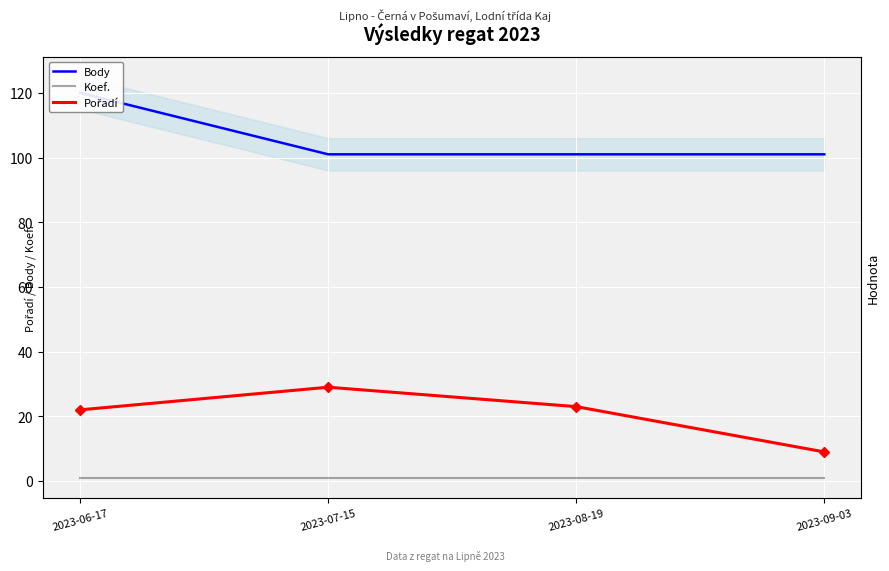

The Pořadí series shows 29 at 2023-07-15. True or false?

True